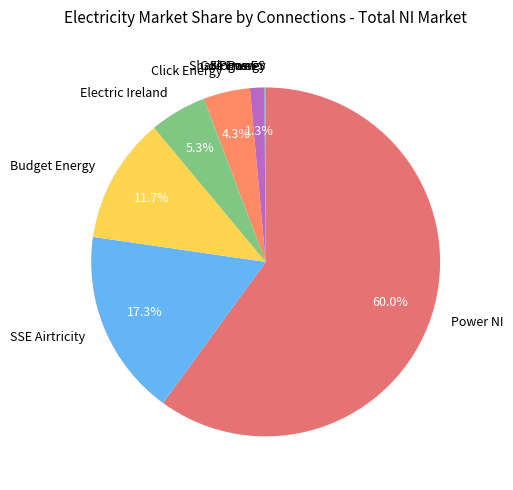

Combined, do SSE Airtricity and Power NI account for over 50%?

Yes